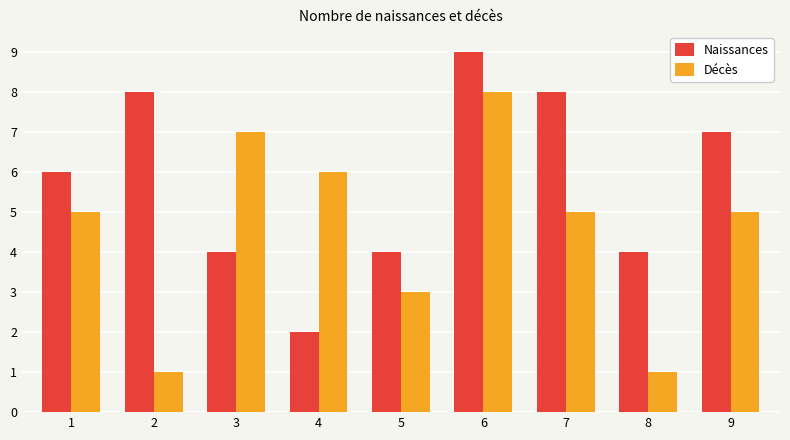

What is the sum of the Décès values at 9 and 5?

8